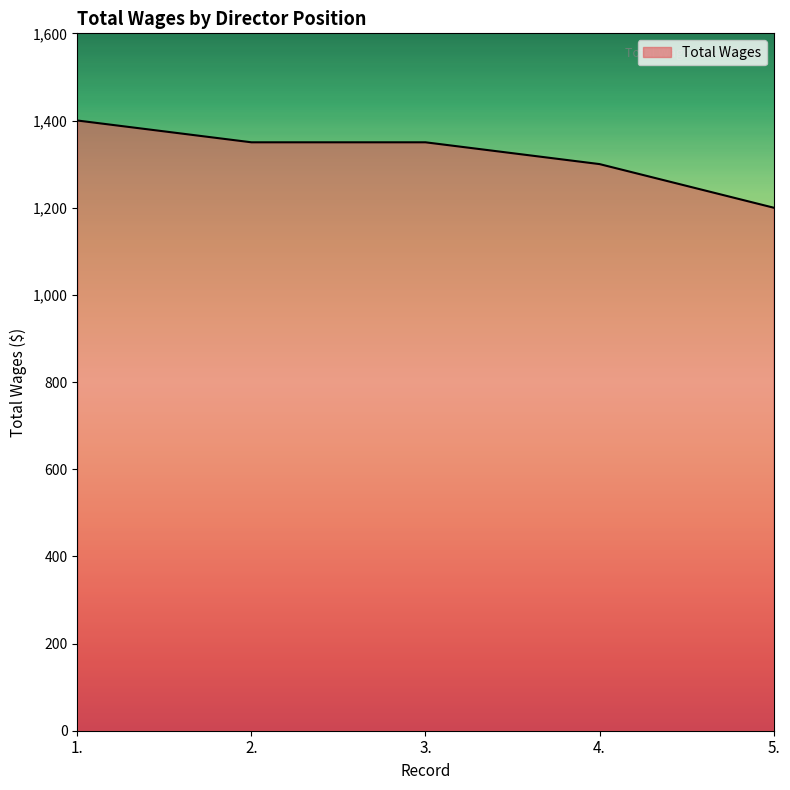

How many lines are shown in the chart?

1